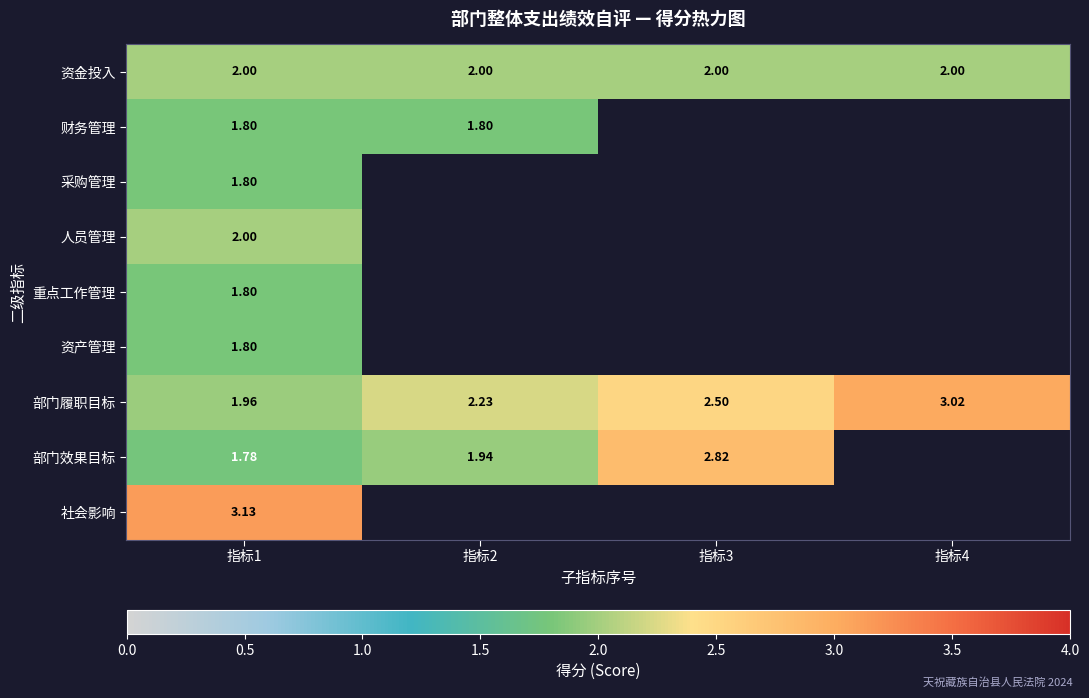

True or false: 部门效果目标 has a value of 0.5 at 指标2.

False